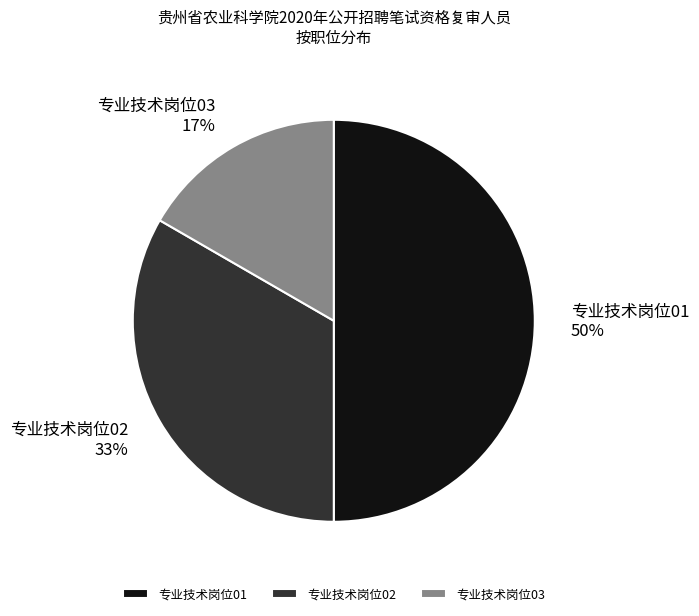

Does 专业技术岗位03 represent more than half of the total?

No